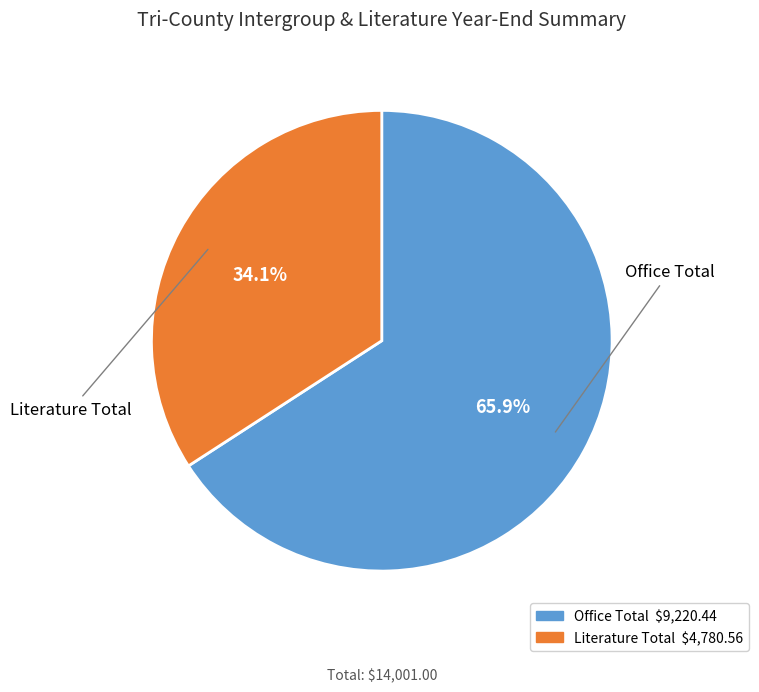

To the nearest percent, what is the difference between the largest and smallest slice percentages?

32%